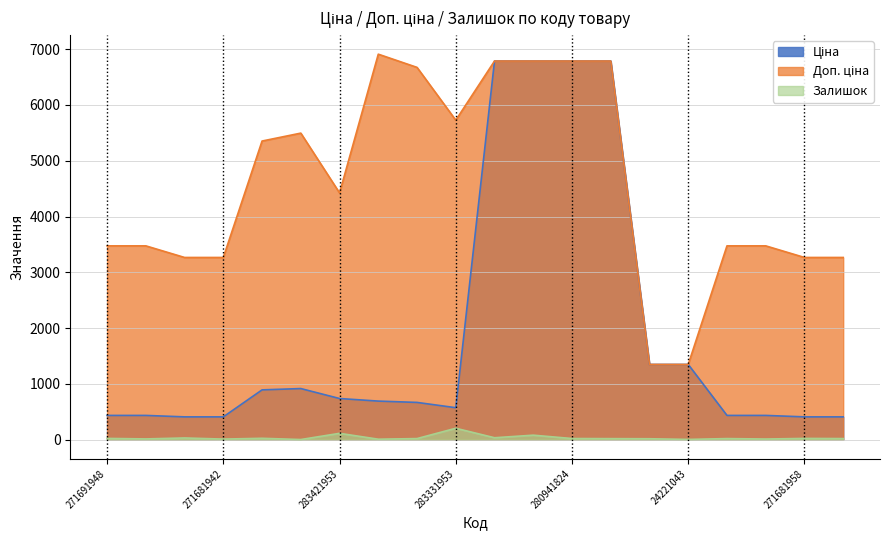

What are all the series names shown in the legend?

Ціна, Доп. ціна, Залишок